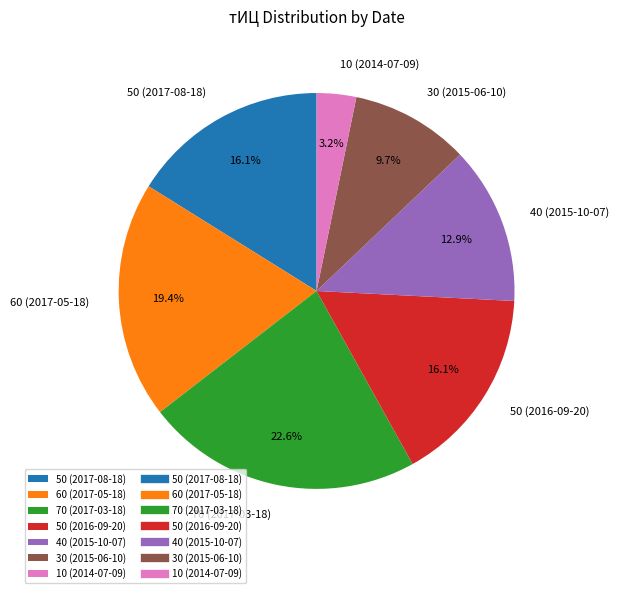

Is it true that 50 (2017-08-18) is 11% of the pie?

False